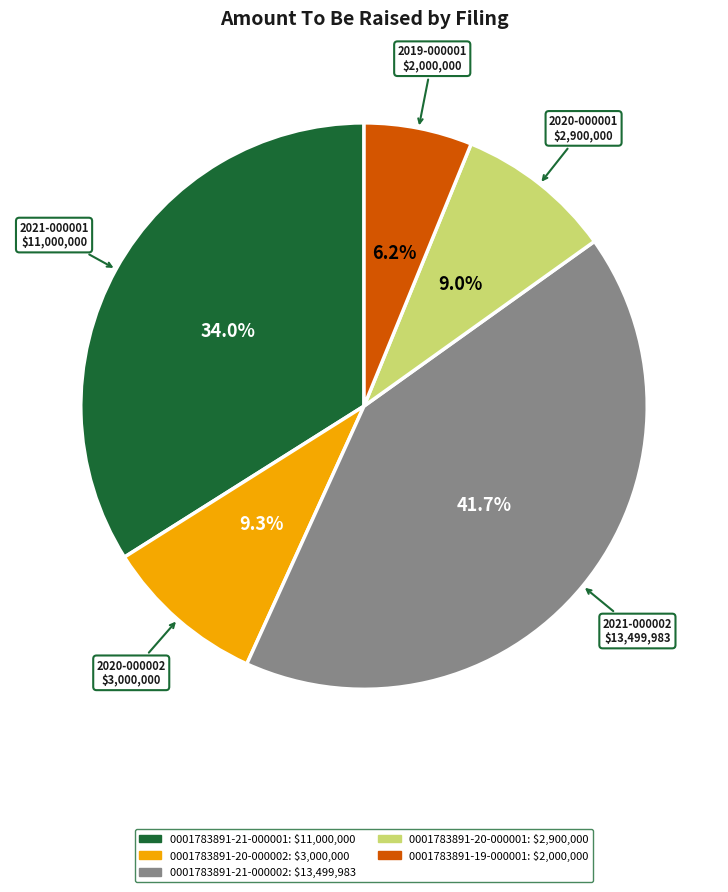

Combined, what portion of the pie is 0001783891-21-000002 and 0001783891-19-000001?

47.8%